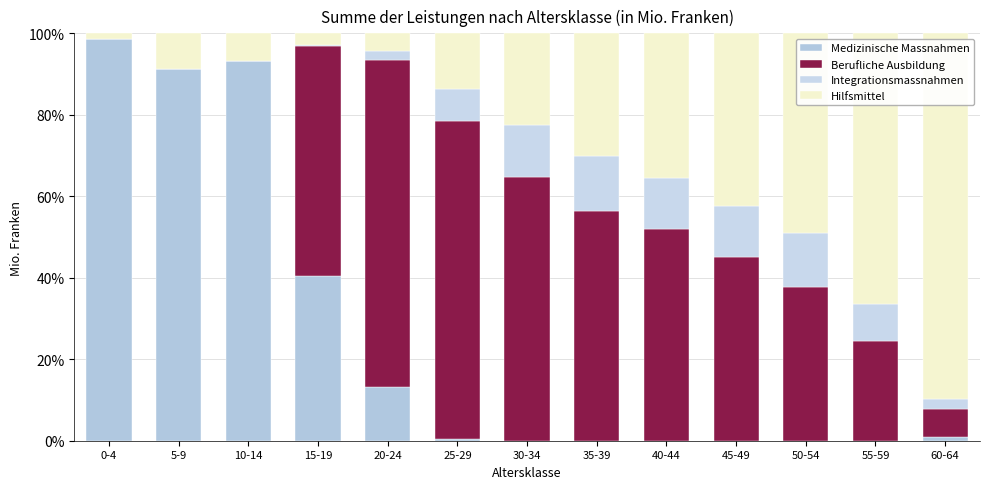

What is the value of the Medizinische Massnahmen bar at the 2nd from the left?

91.3